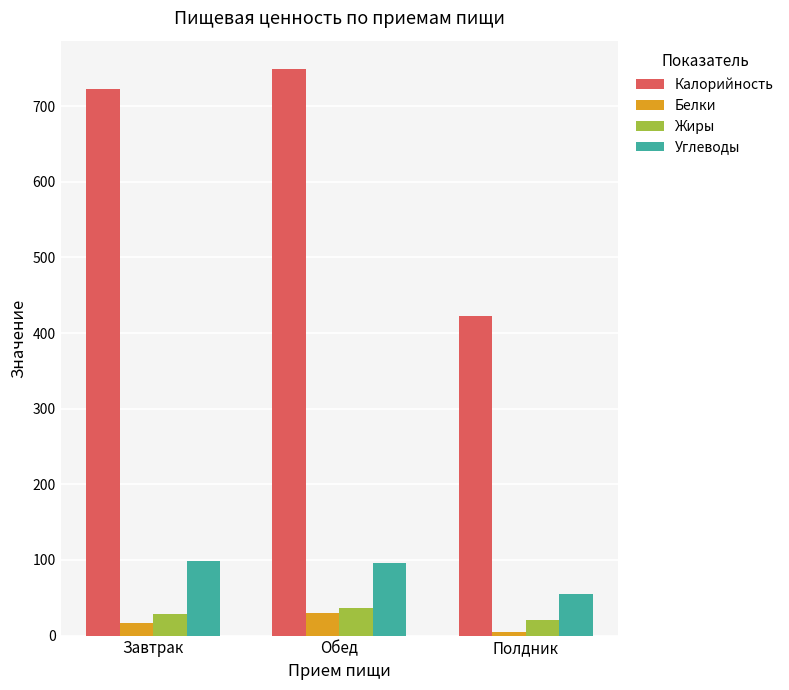

How many data points in Калорийность are less than 723?

1